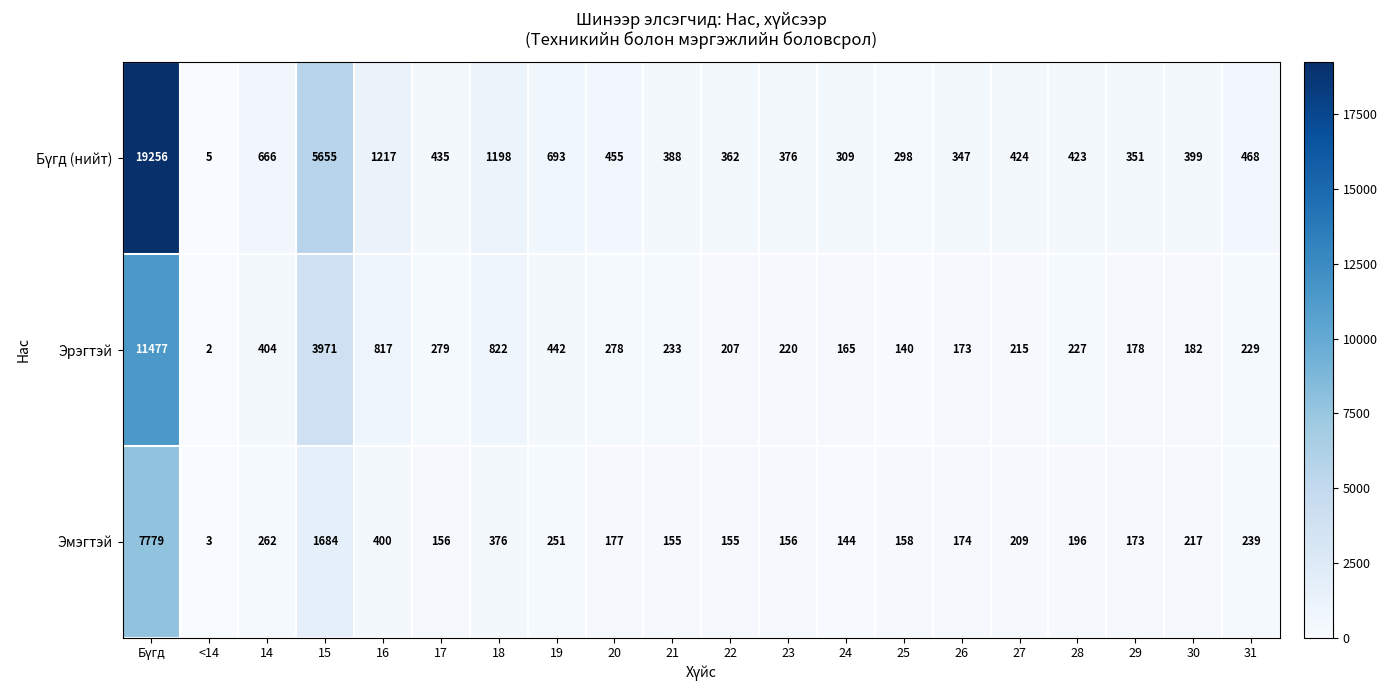

What is the difference between the maximum and minimum values in the Эмэгтэй series?

7776